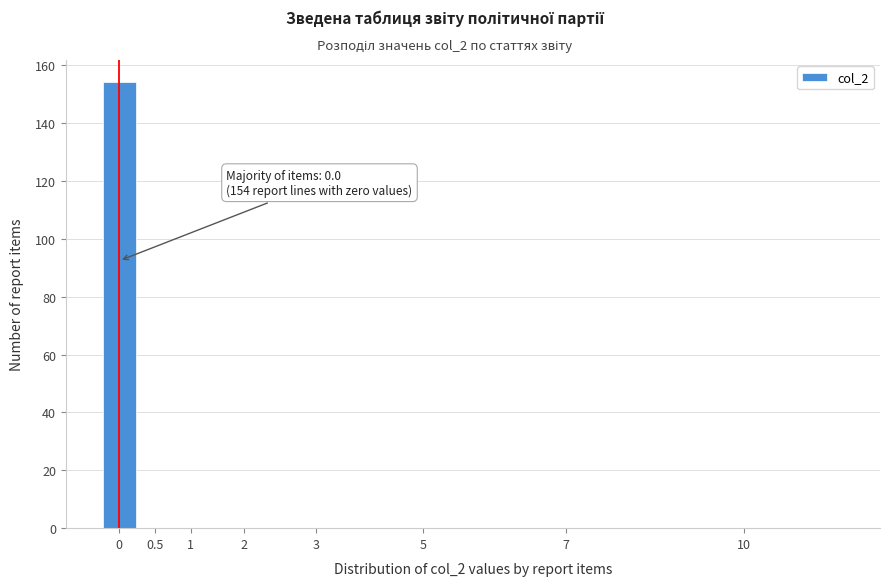

Reading right to left, extract all data points from this chart.

10=0	7=0	5=0	3=0	2=0	1=0	0.5=0	0=154